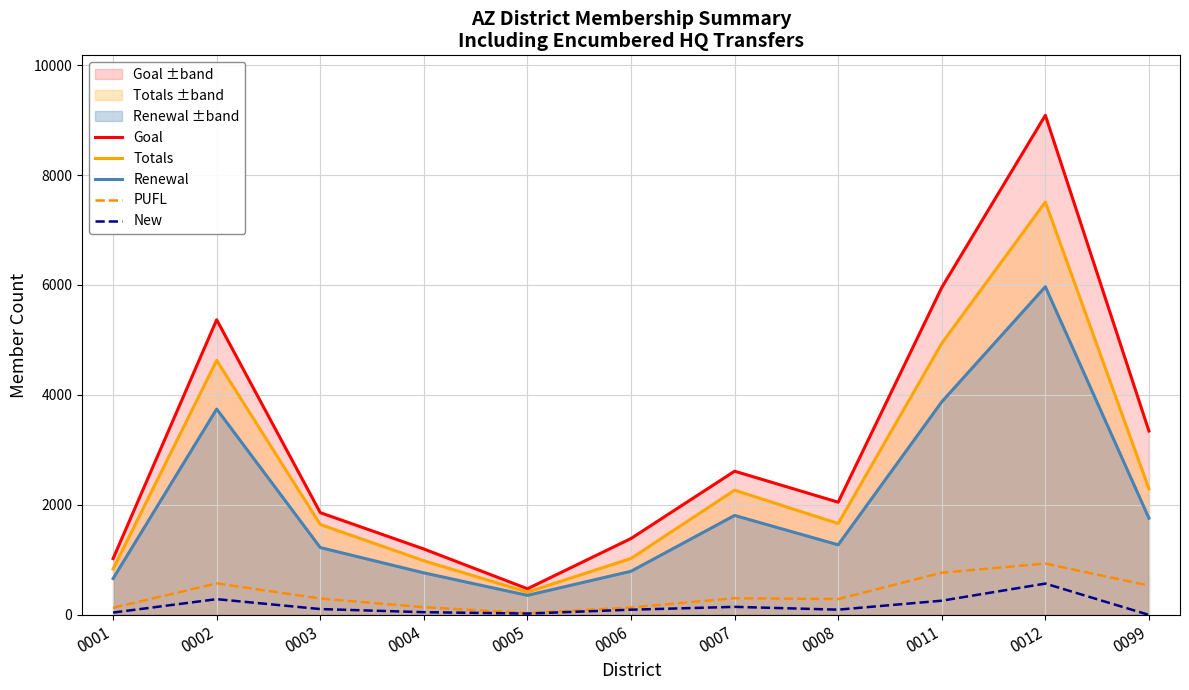

What value does the Renewal series have at 0099?

1760